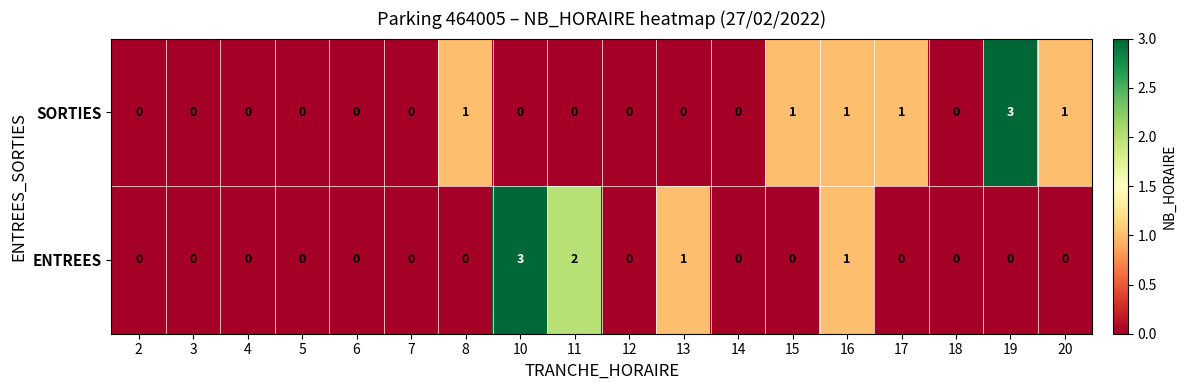

Between 2 and 20, which series saw the biggest shift?

SORTIES